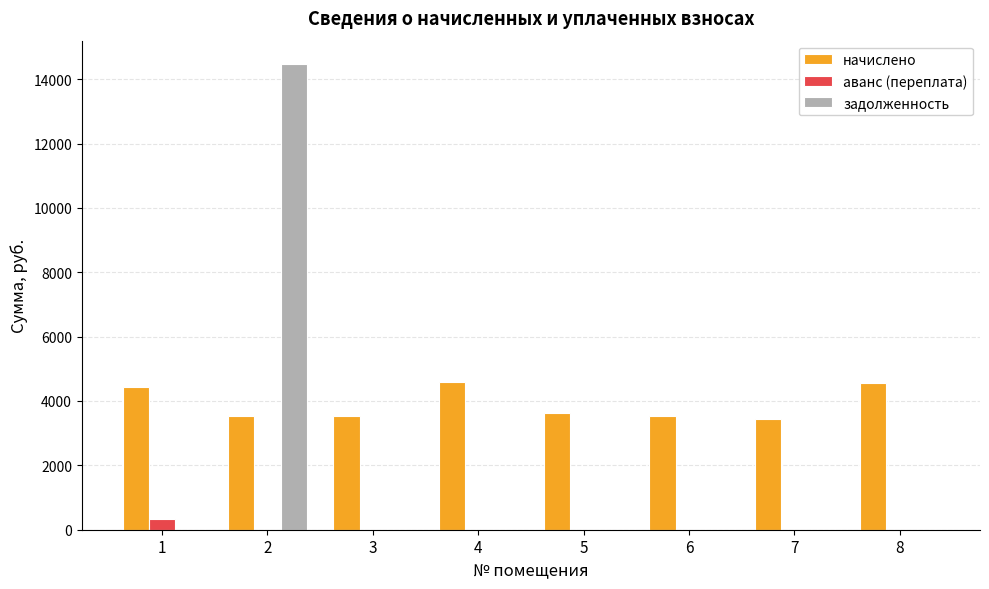

What is the sum of the начислено values at 3 and 2?

7071.1